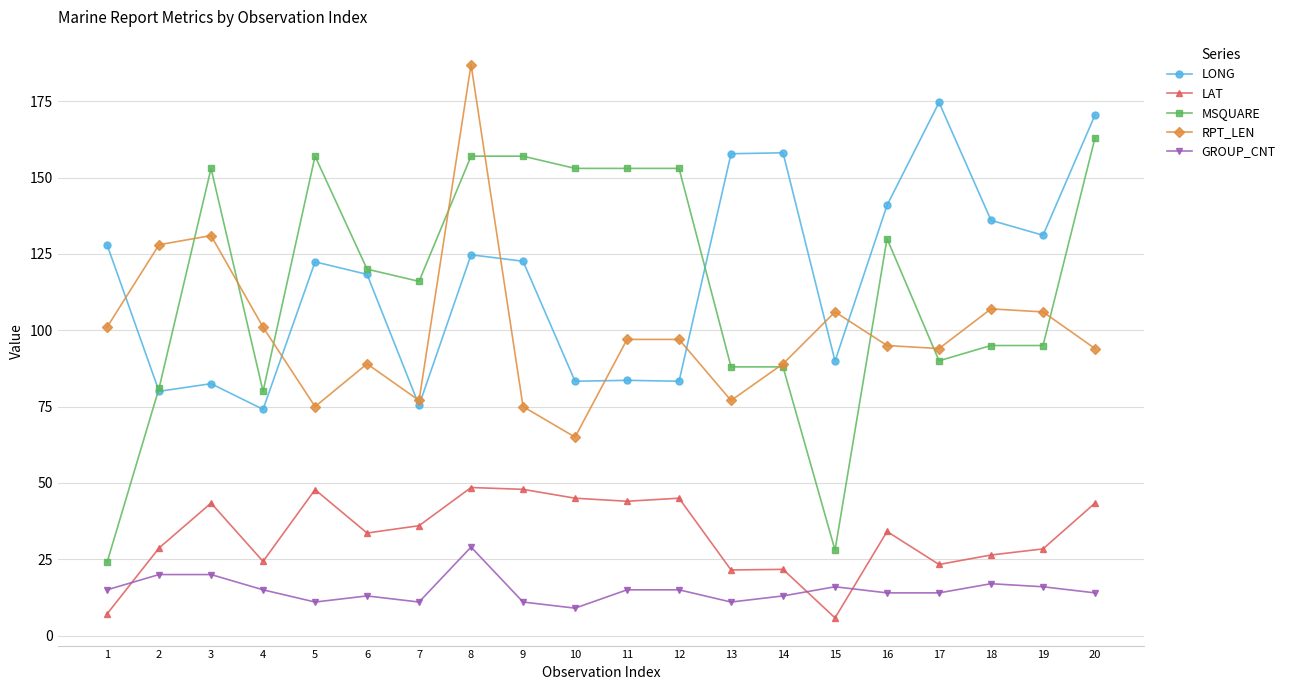

Is the value of LAT at 20 greater than the value of MSQUARE at 14?

No